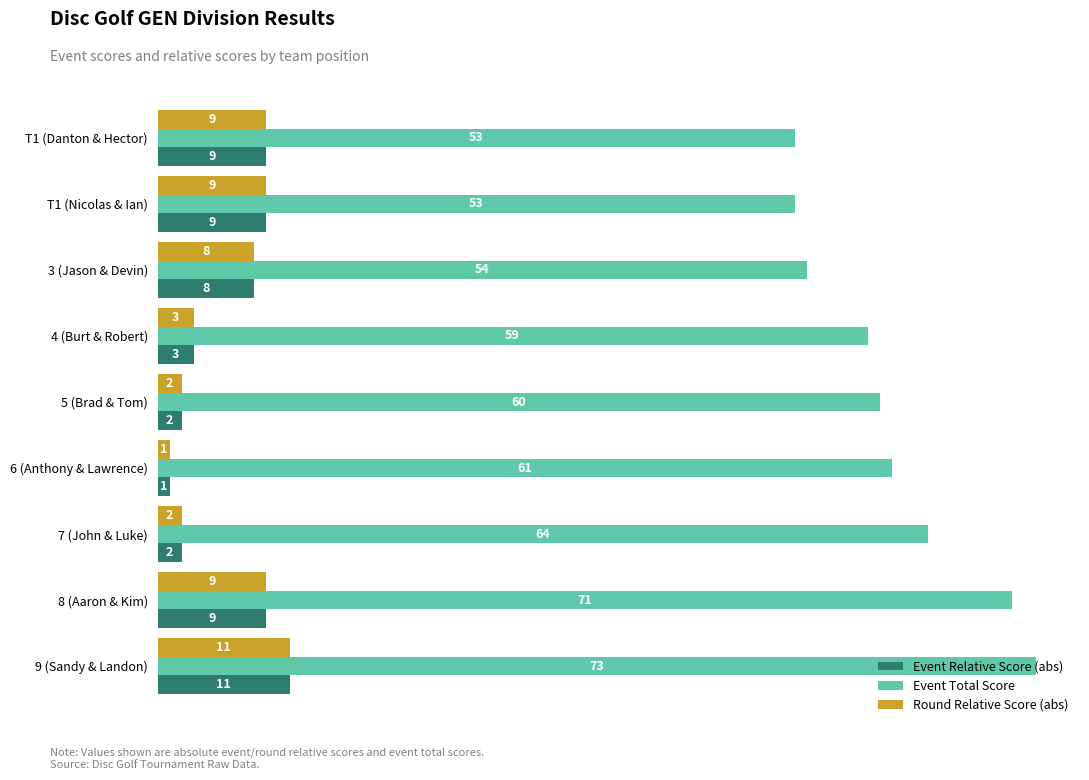

The Round Relative Score (abs) series shows 8 at 3 (Jason & Devin). True or false?

True